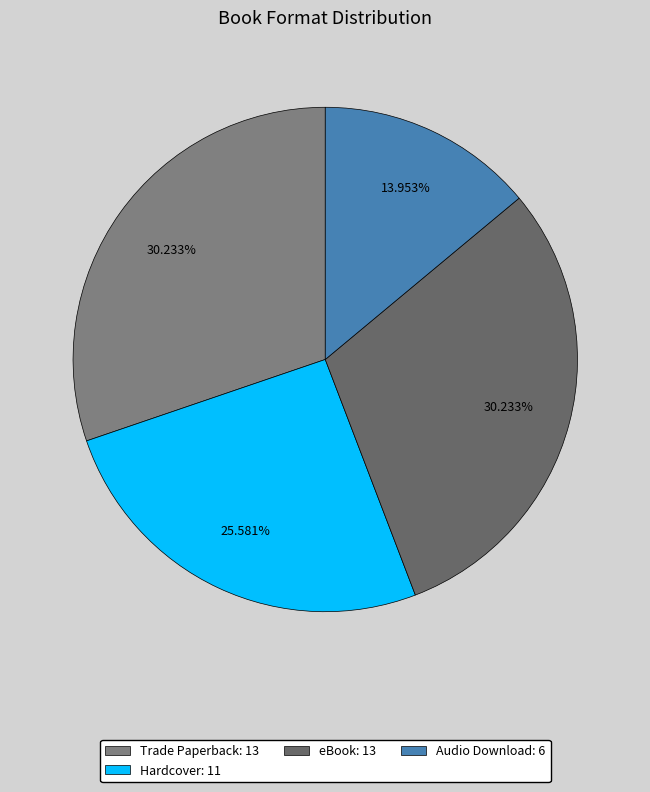

The eBook slice represents 30% of the pie. True or false?

True